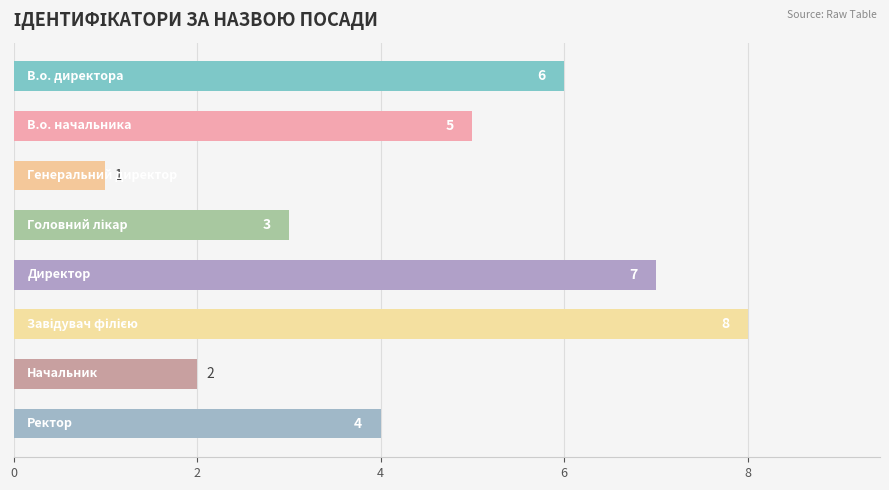

What is the difference between the maximum and minimum values?

7